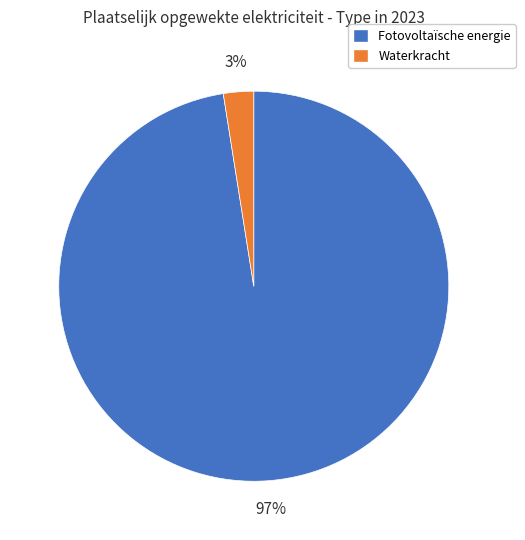

Count the number of slices in the pie.

2